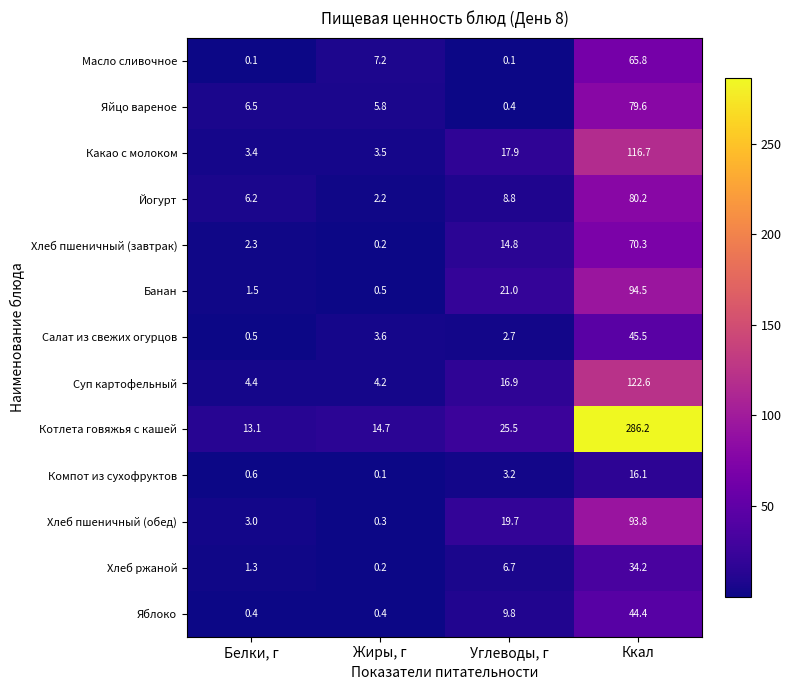

Rank the series by their maximum value, from lowest to highest.

Компот из сухофруктов, Хлеб ржаной, Яблоко, Салат из свежих огурцов, Масло сливочное, Хлеб пшеничный (завтрак), Яйцо вареное, Йогурт, Хлеб пшеничный (обед), Банан, Какао с молоком, Суп картофельный, Котлета говяжья с кашей